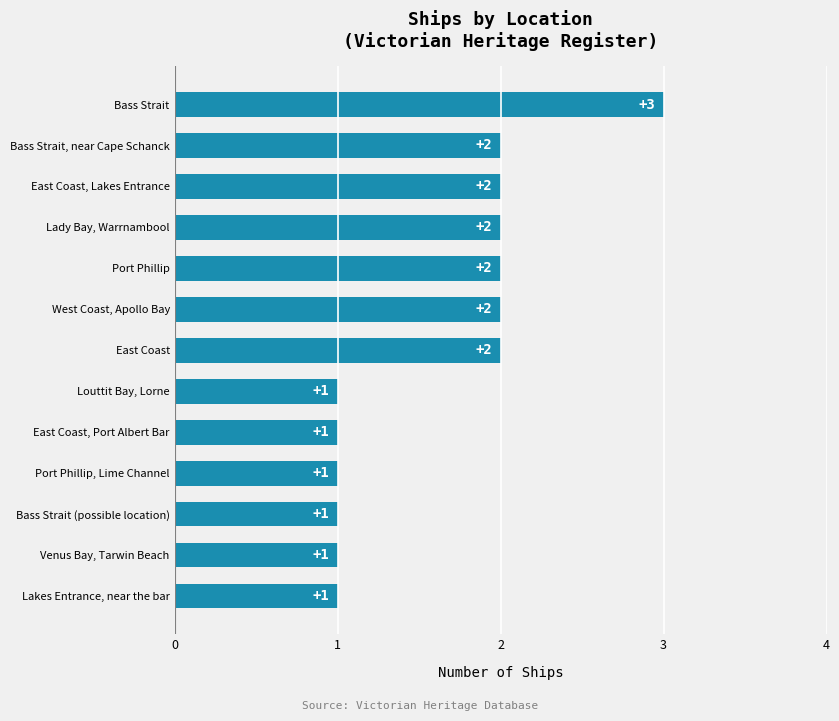

How many categories are shown in the chart?

13